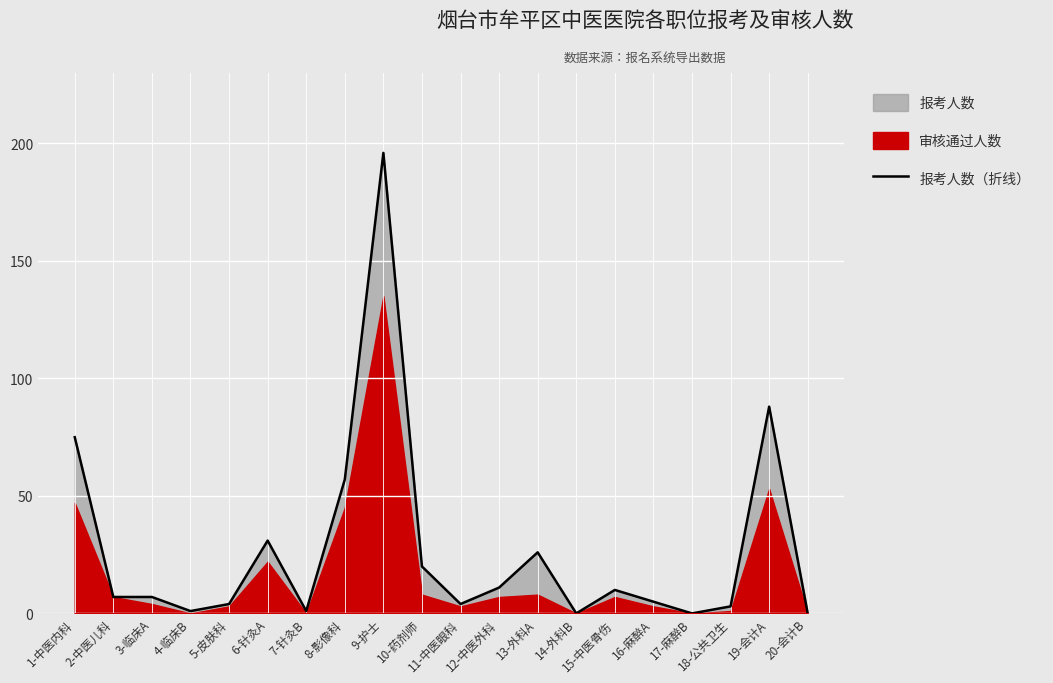

How many positive values are there?

17